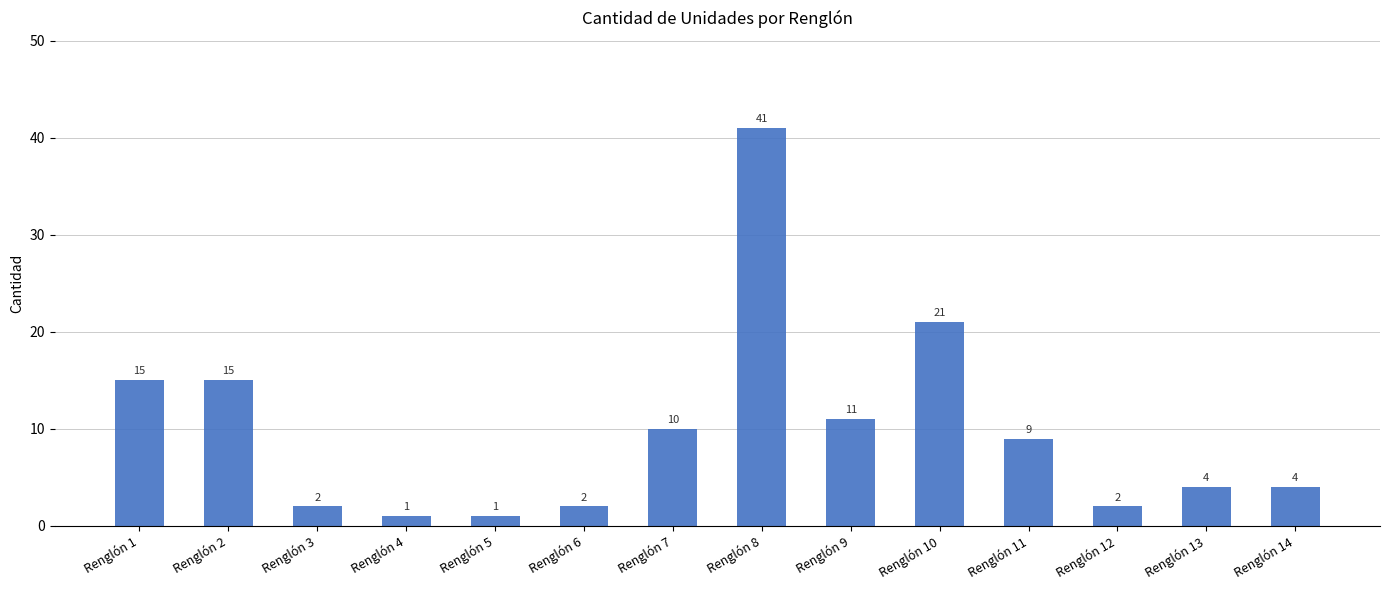

Where does the data first go above 9?

Renglón 1